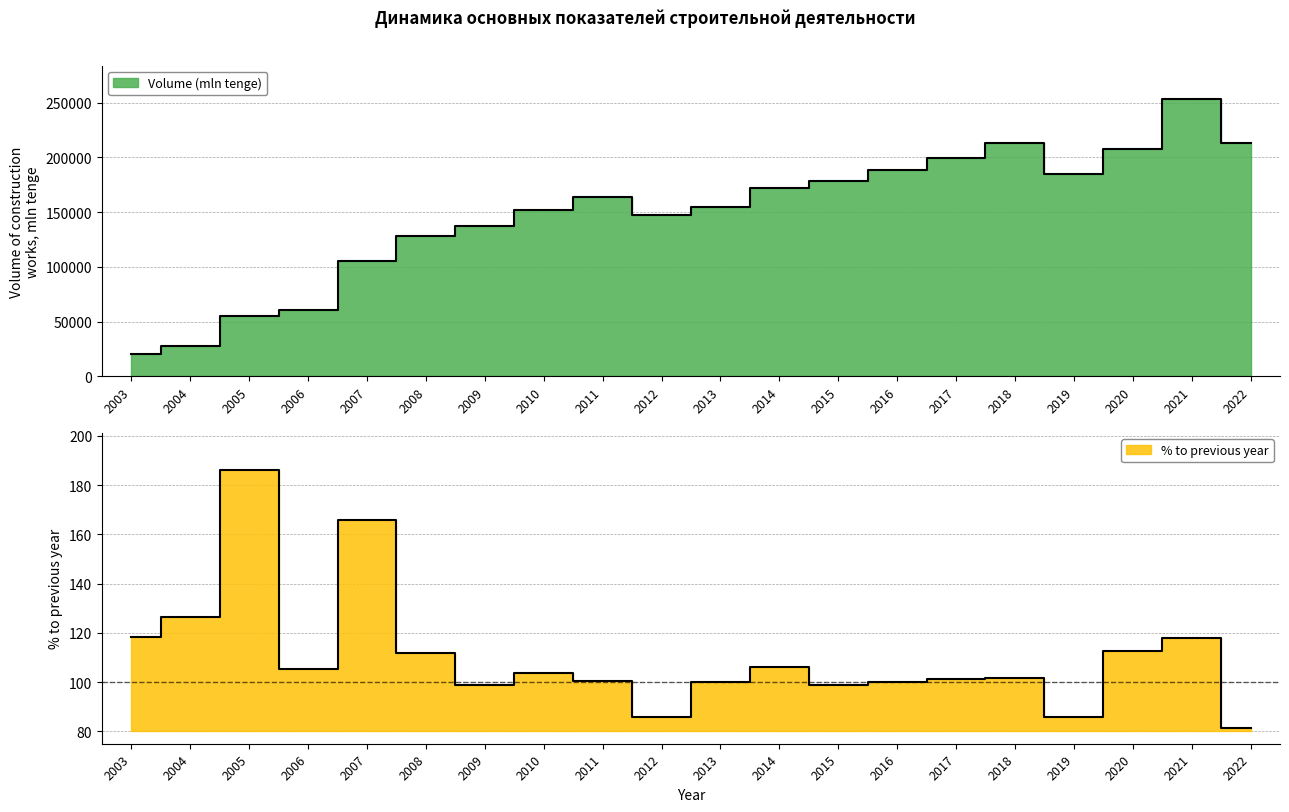

At which label does Volume (mln tenge) first exceed 163307?

2014